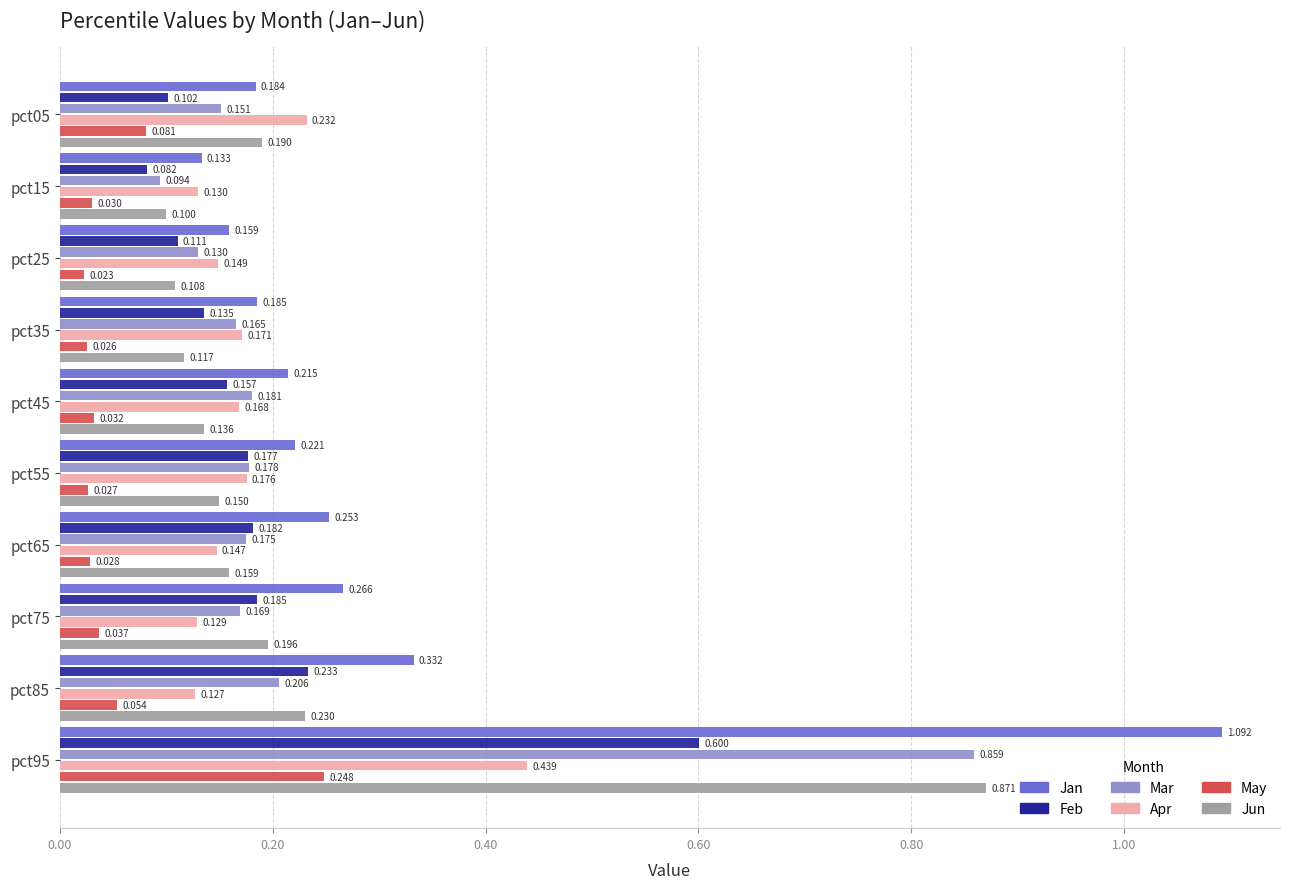

Count the Mar values in the range 0 to 1.

10